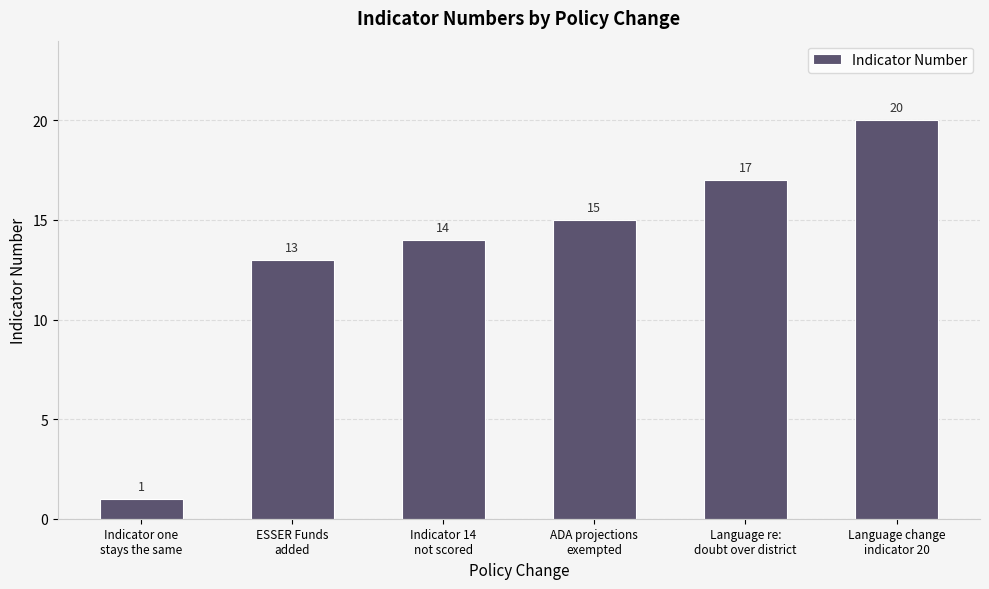

Reading left to right, what are all the values shown in this chart?

Indicator one
stays the same=1	ESSER Funds
added=13	Indicator 14
not scored=14	ADA projections
exempted=15	Language re:
doubt over district=17	Language change
indicator 20=20